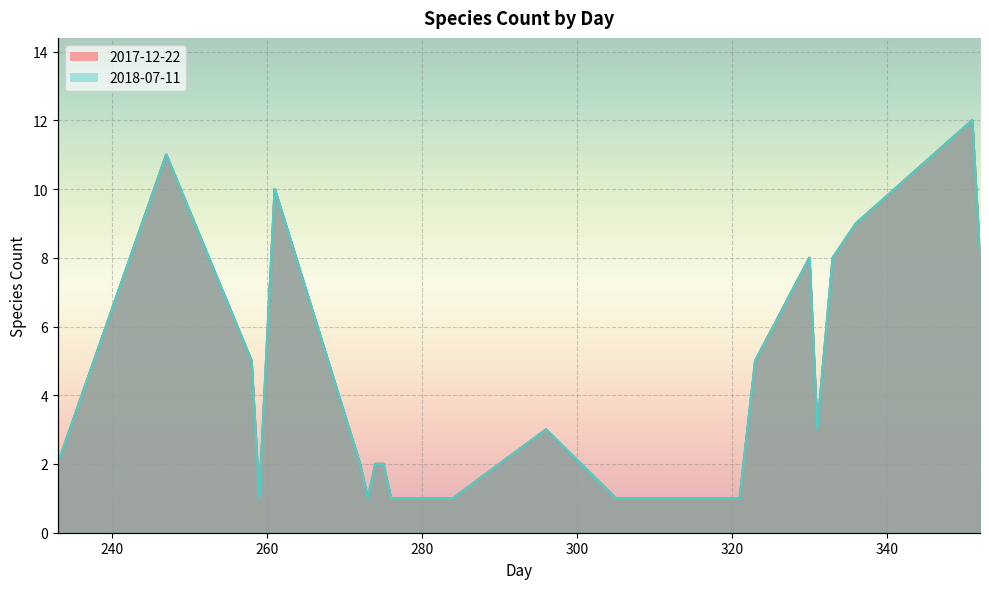

Reading left to right, what are all the values shown in this chart?

2017-12-22: 2	11	5	1	10	2	1	2	2	1	1	2	3	1	1	1	5	8	3	8	9	12	8
2018-07-11: 2	11	5	1	10	2	1	2	2	1	1	2	3	1	1	1	5	8	3	8	9	12	8